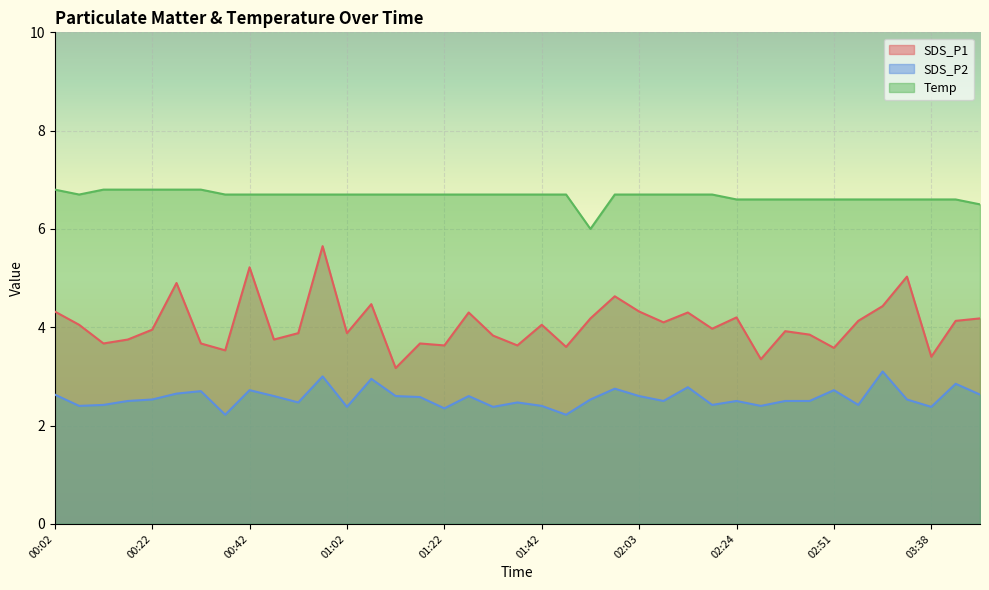

Rank the series by their average value, from lowest to highest.

SDS_P2, SDS_P1, Temp